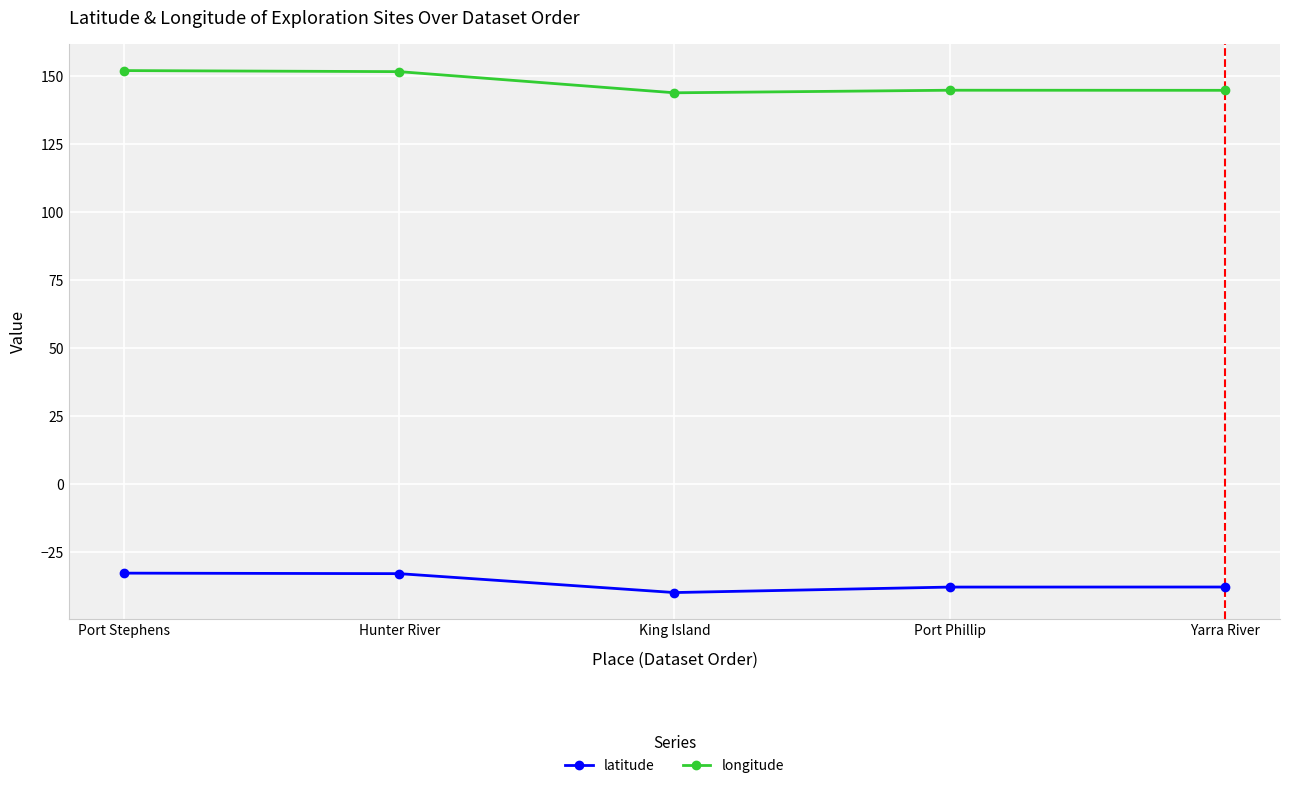

What is the sum of all latitude values?

-181.1